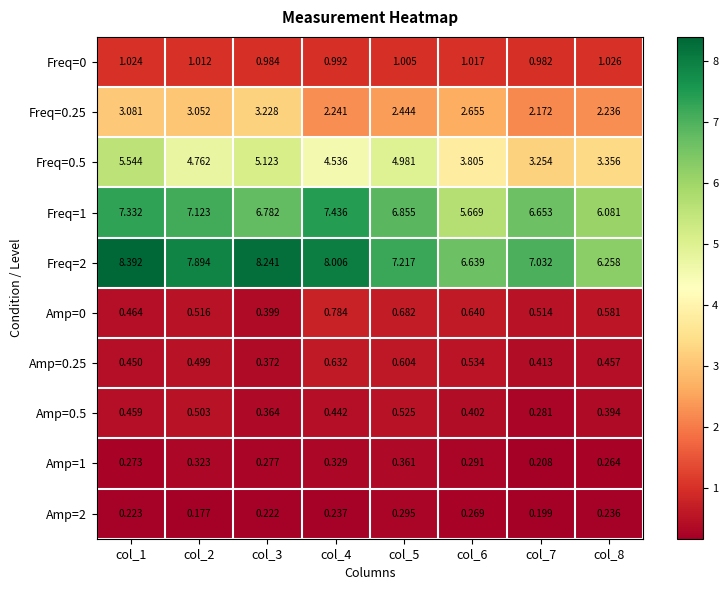

Is the value of Amp=0 at col_3 greater than the value of Freq=1 at col_7?

No